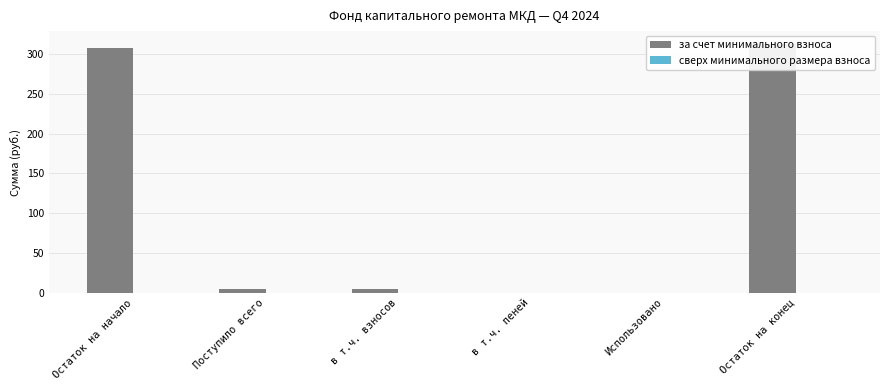

What is the label of the 2nd bar from the left?

Поступило всего